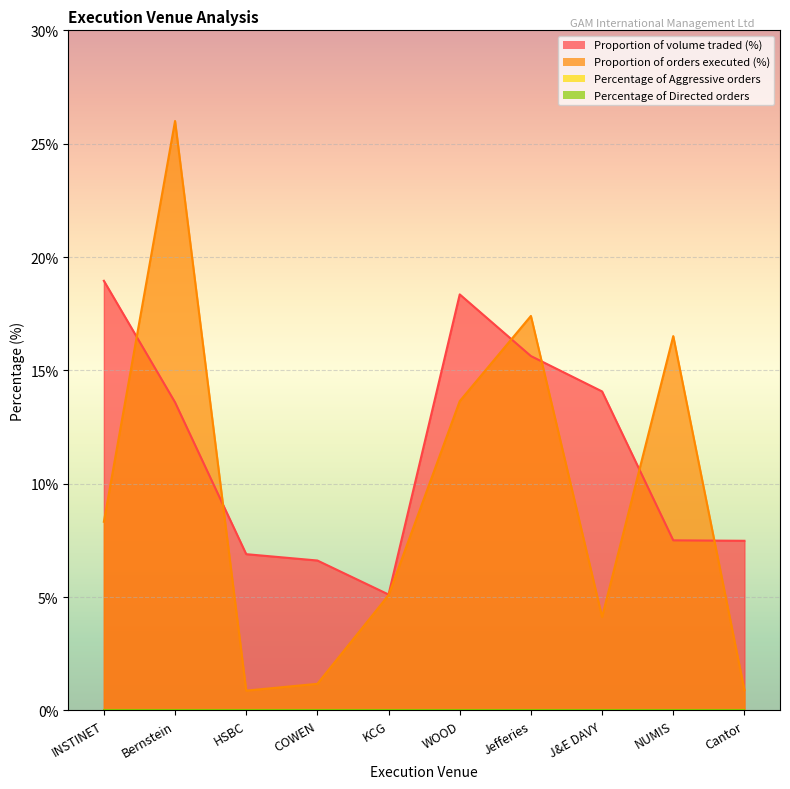

How many lines are shown in the chart?

4